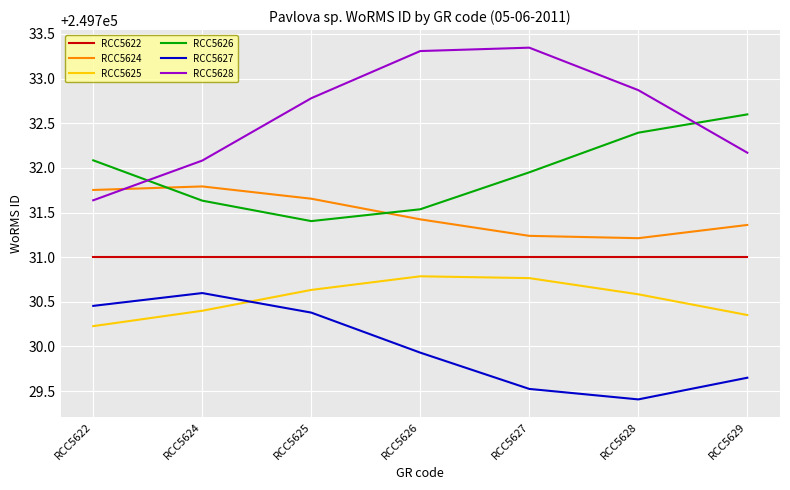

Which series has the largest range (max minus min)?

RCC5628